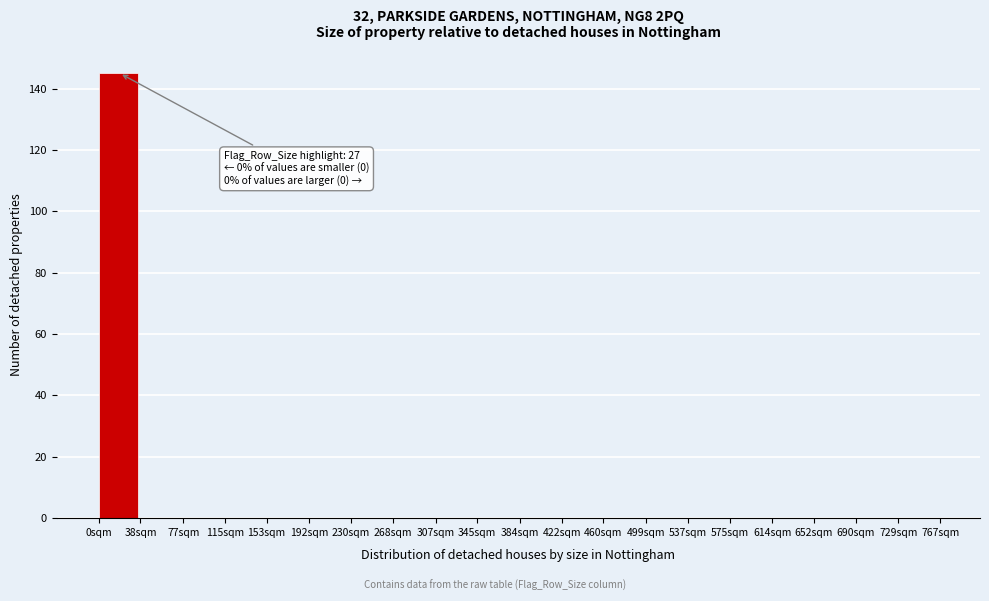

Reading left to right, extract all data points from this chart.

0sqm=145	38sqm=0	77sqm=0	115sqm=0	153sqm=0	192sqm=0	230sqm=0	268sqm=0	307sqm=0	345sqm=0	384sqm=0	422sqm=0	460sqm=0	499sqm=0	537sqm=0	575sqm=0	614sqm=0	652sqm=0	690sqm=0	729sqm=0